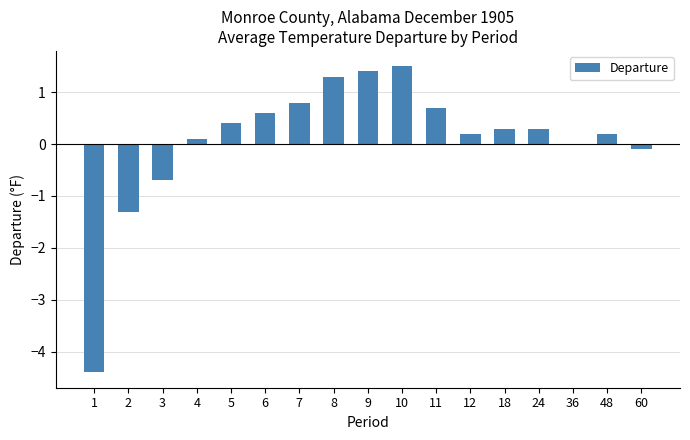

The chart shows a value of 1.5 at 10. True or false?

True